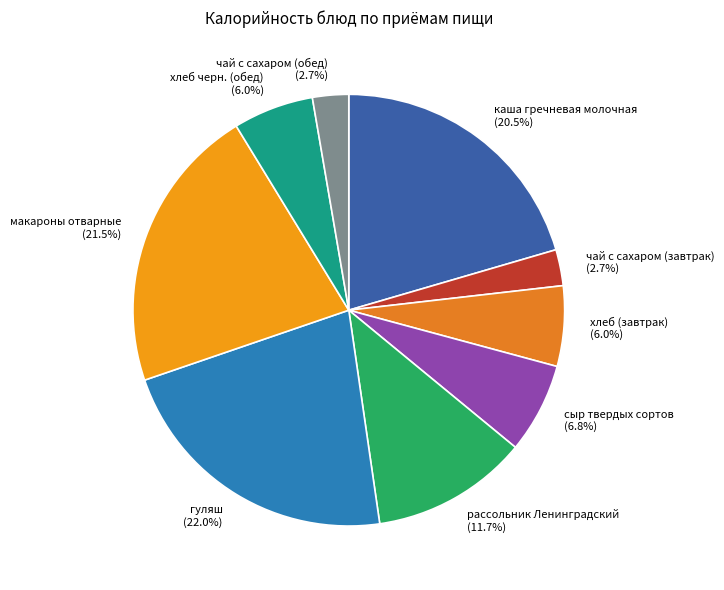

How much of the chart is everything except макароны отварные?

78.5%